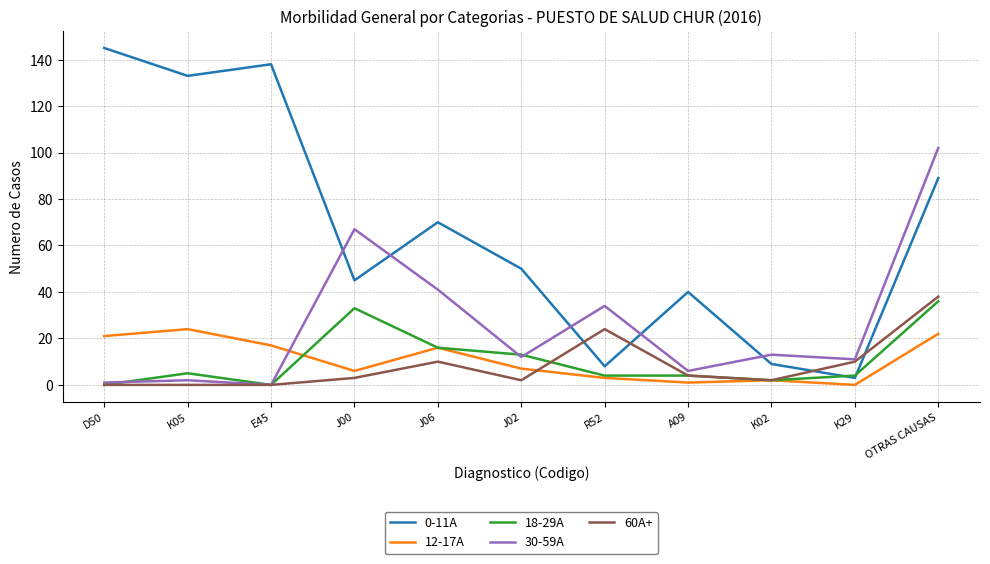

Is this an area chart (filled region under the line)?

No